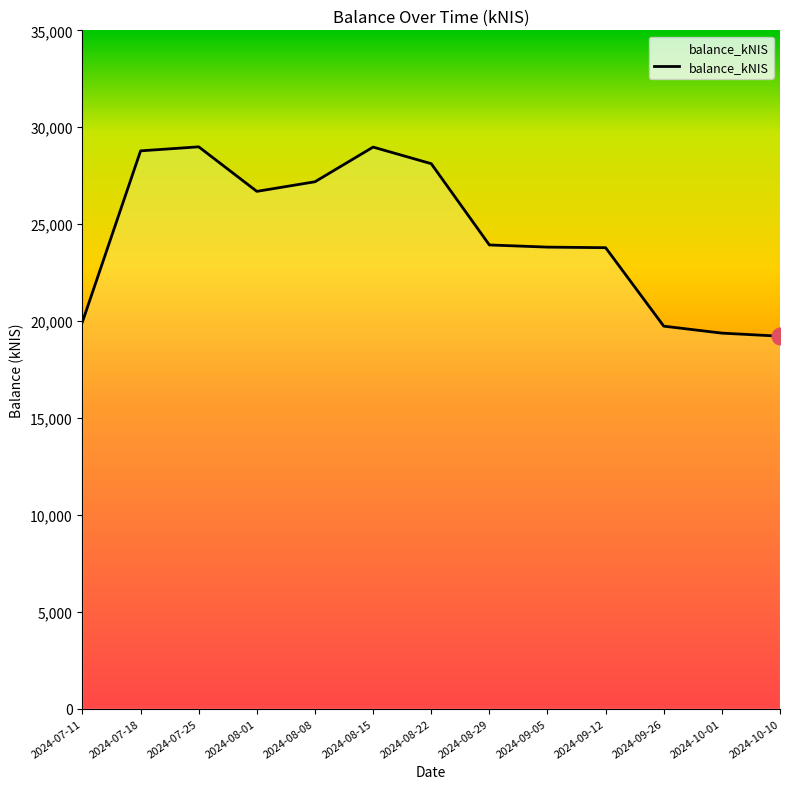

How many lines are shown in the chart?

1